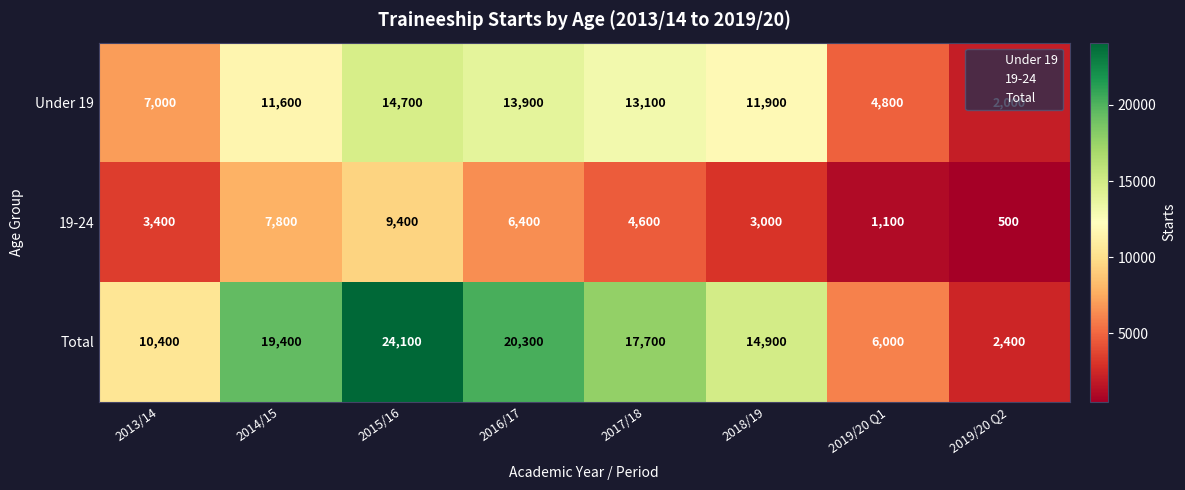

How many categories are shown in the chart?

8